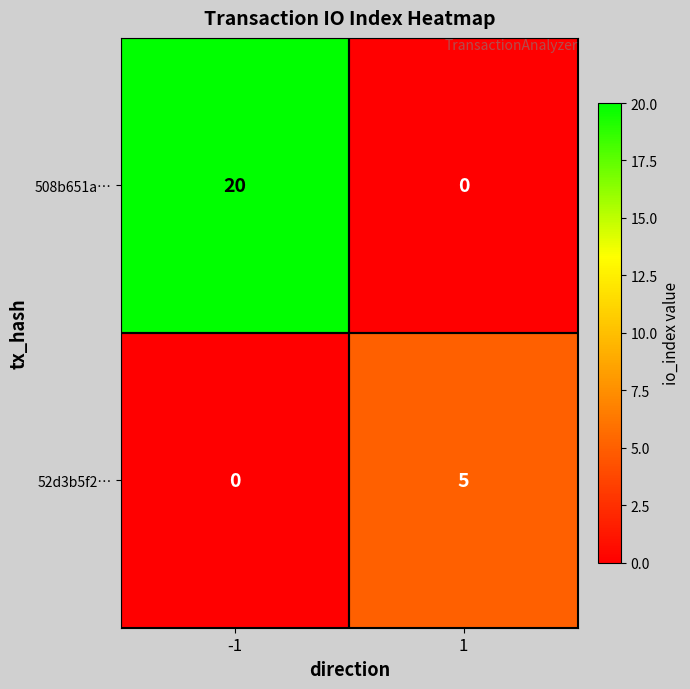

Rank the series at -1 from highest to lowest value.

508b651a…, 52d3b5f2…